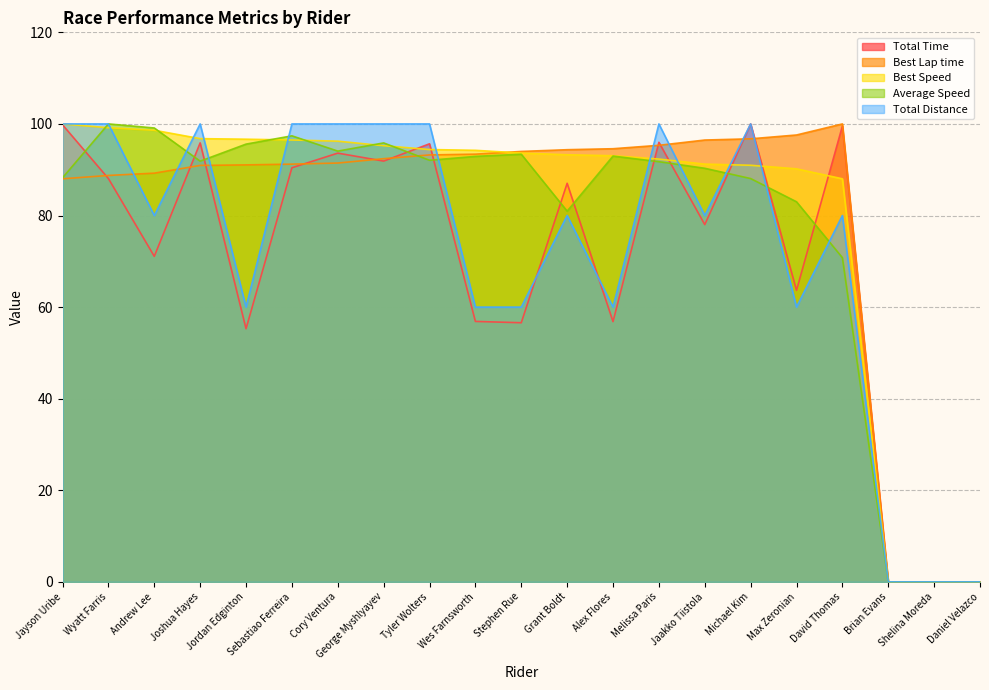

What is the value of the Total Time point at the 11th from the left?

56.6